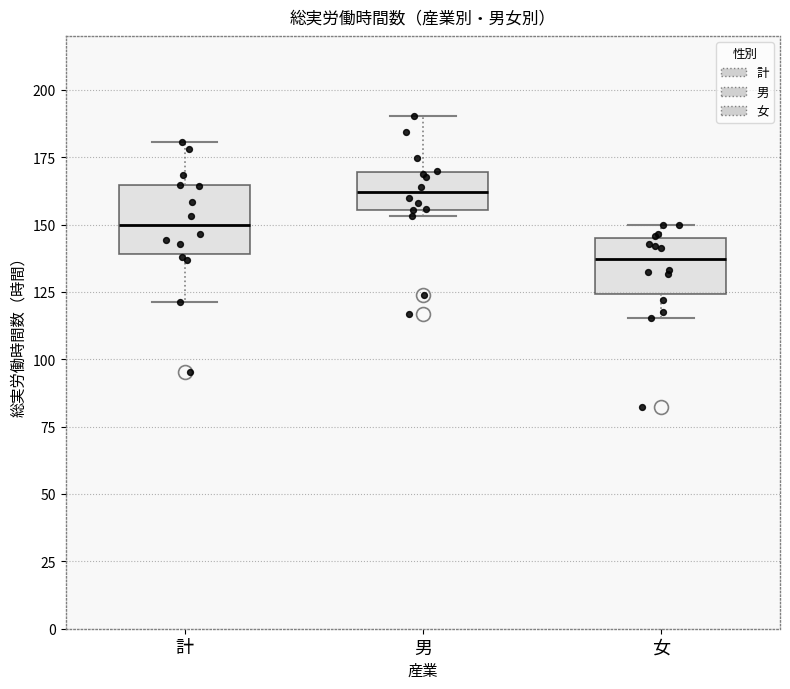

Which box's median line is the lowest?

女